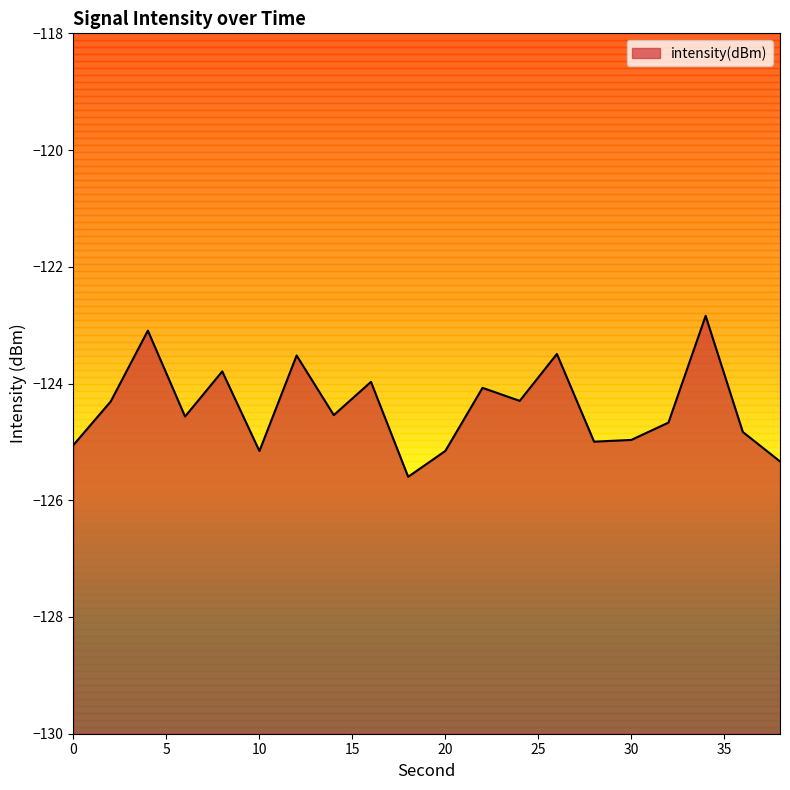

Which label corresponds to the largest value in the chart?

34